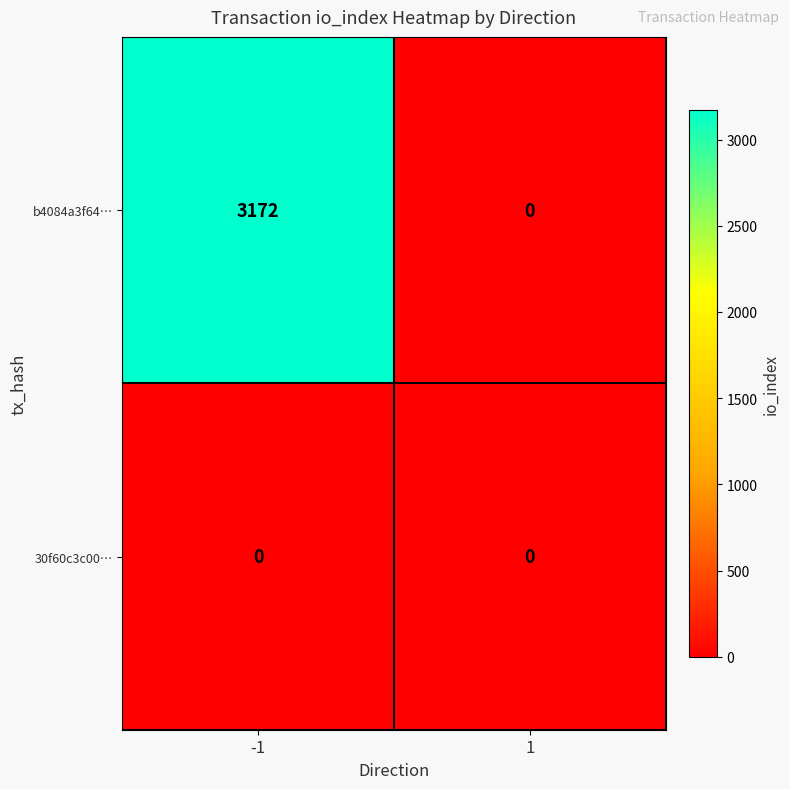

List the series in order of their peak value, highest first.

b4084a3f64…, 30f60c3c00…